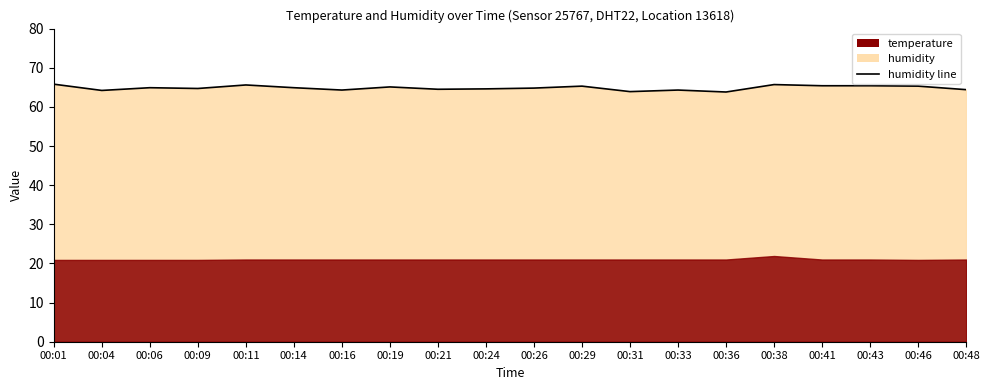

Is it true that the value at 00:01 is 65.8?

True